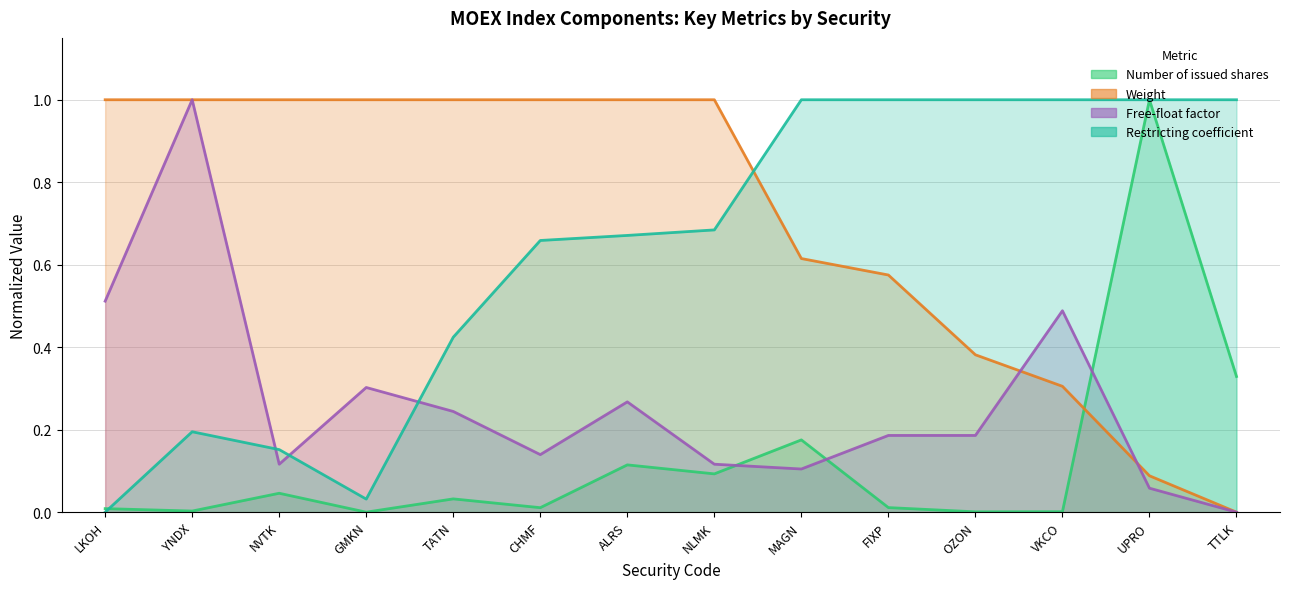

What is the sum of all Weight values?

10.0